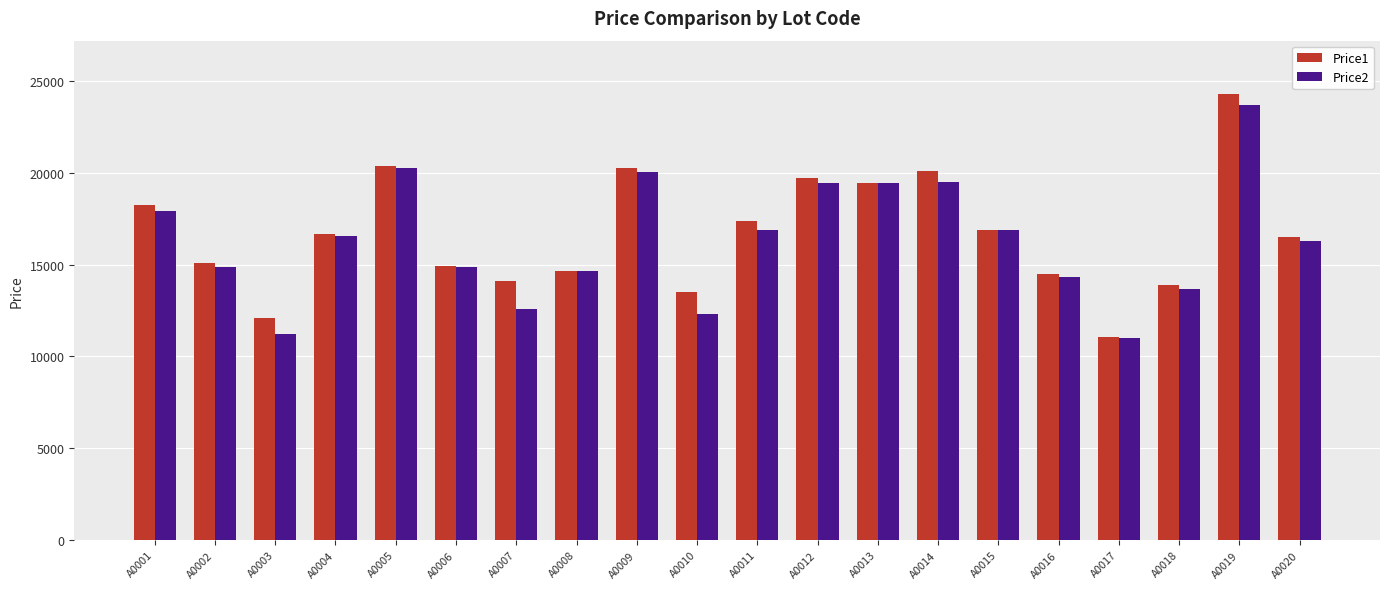

At how many categories does at least one series exceed 21557?

1